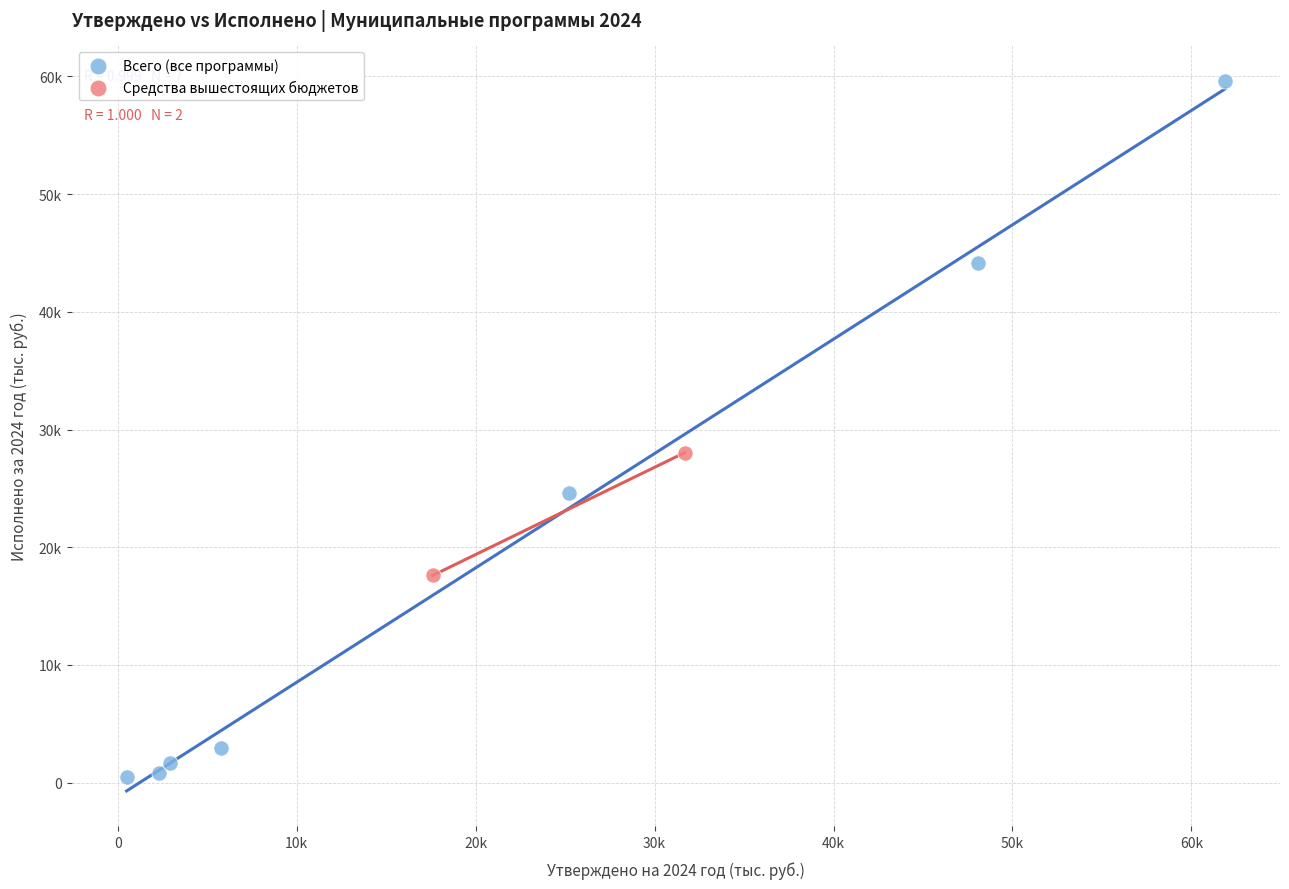

Which series contains the lowest Y value?

Всего (все программы)